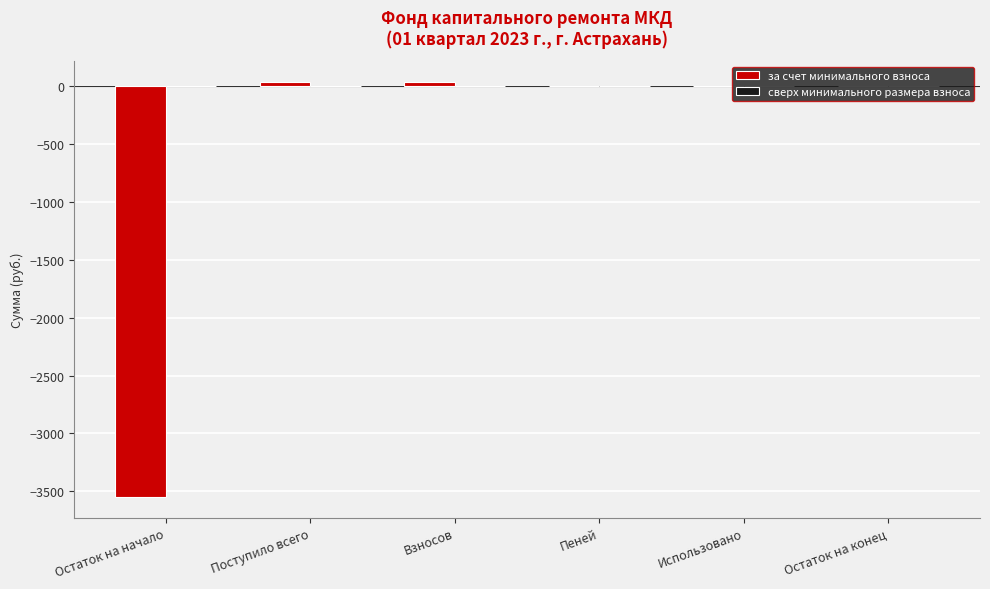

What is the sum of all values?

-3477.1